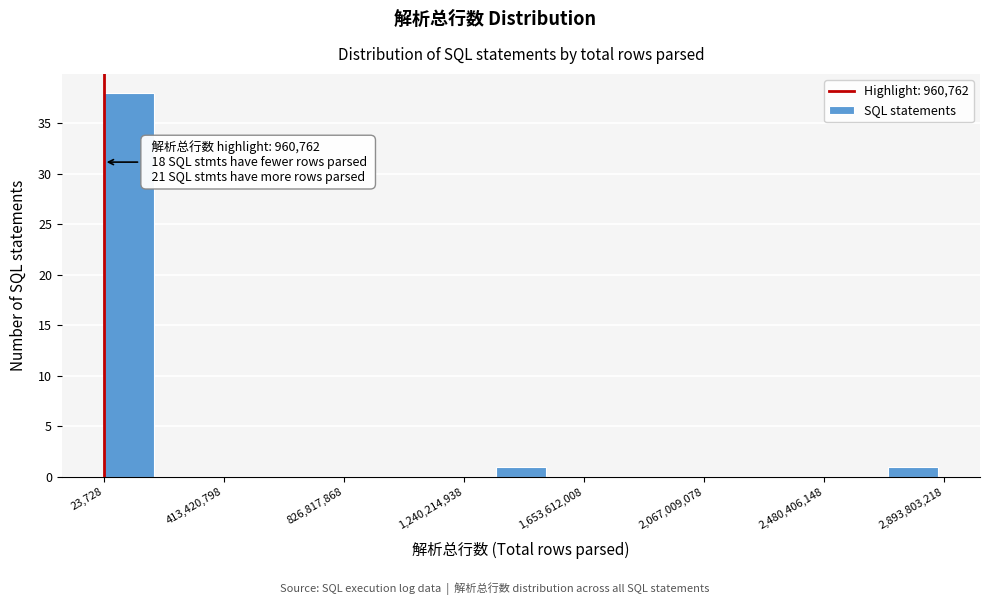

Around what value on the x-axis is the tallest bar? Give the approximate position of its centre, as read against the axis.

100000000